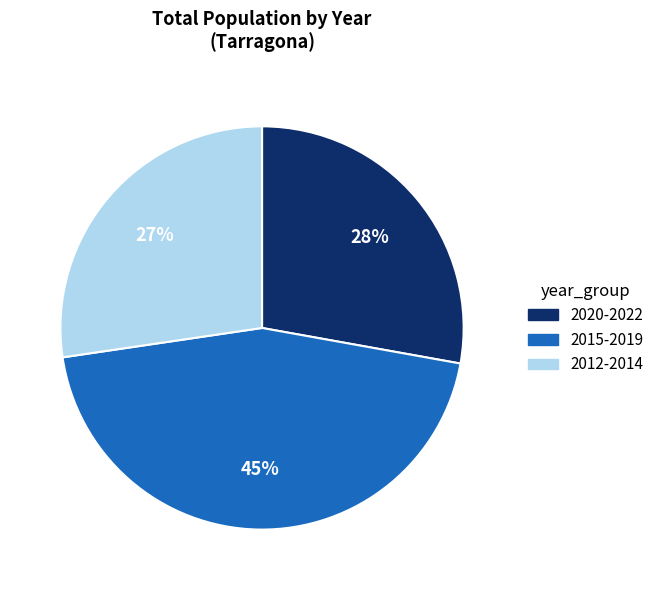

How many segments does this pie chart have?

3